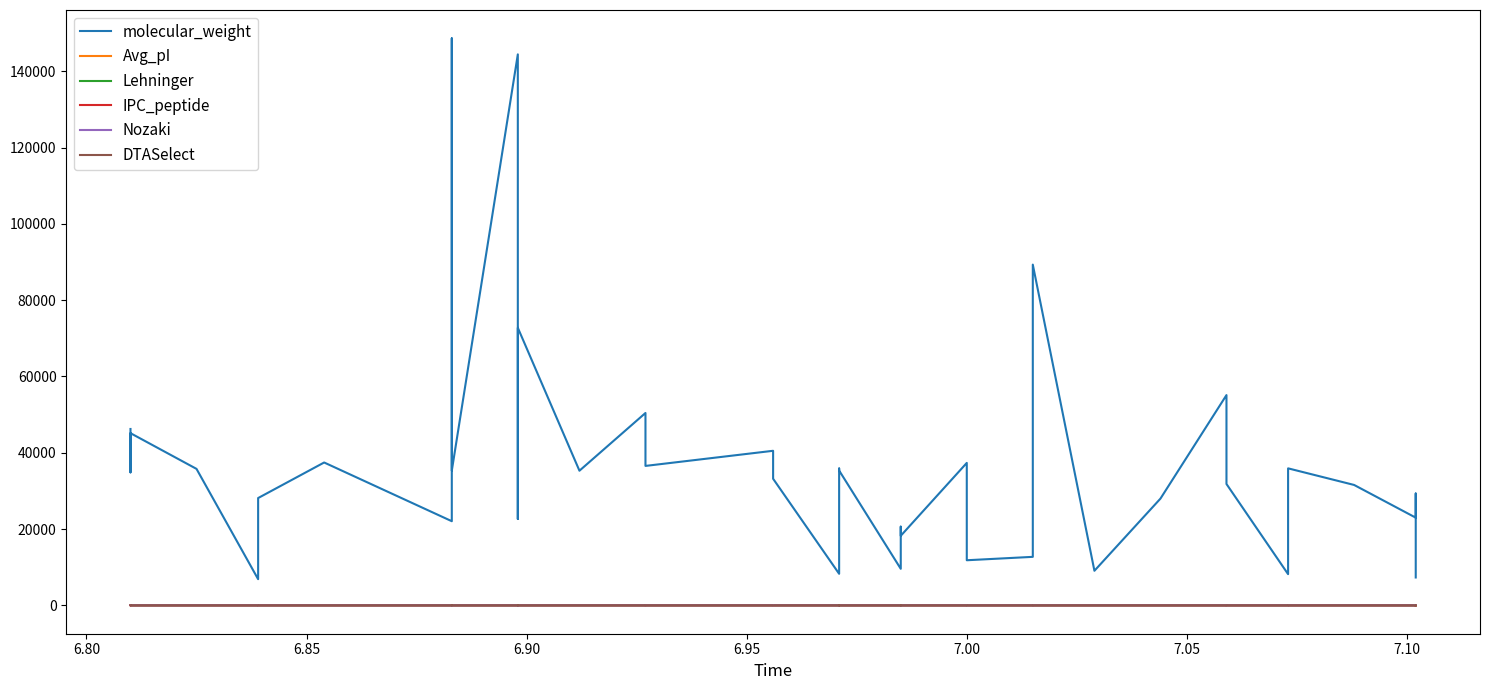

What position from the left is 25?

26